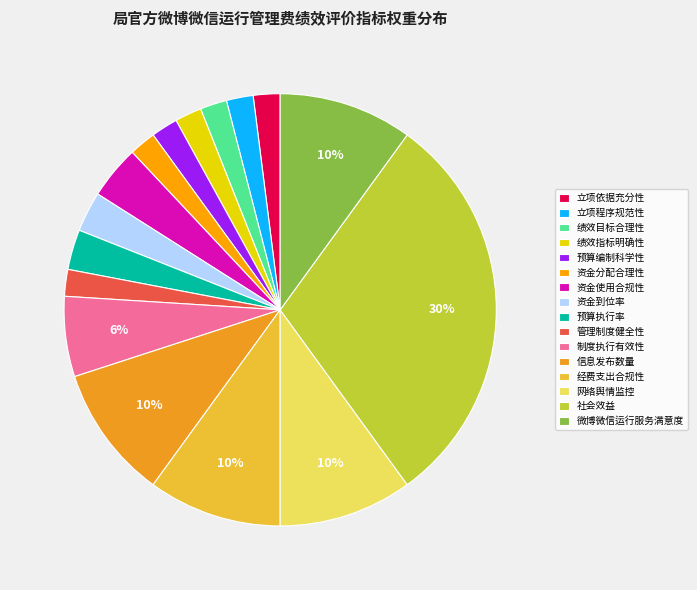

The 立项程序规范性 slice represents 2% of the pie. True or false?

True